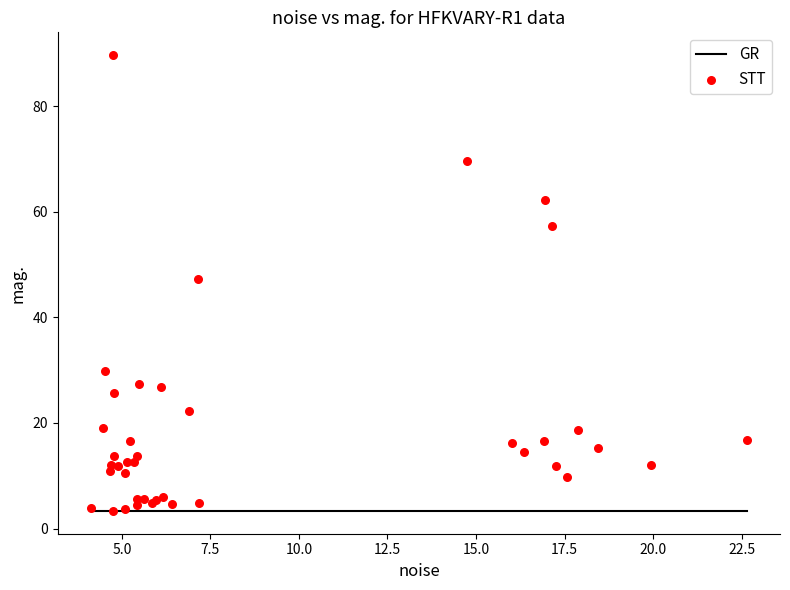

What Y value in the scatter plot is closest to 46?

47.3